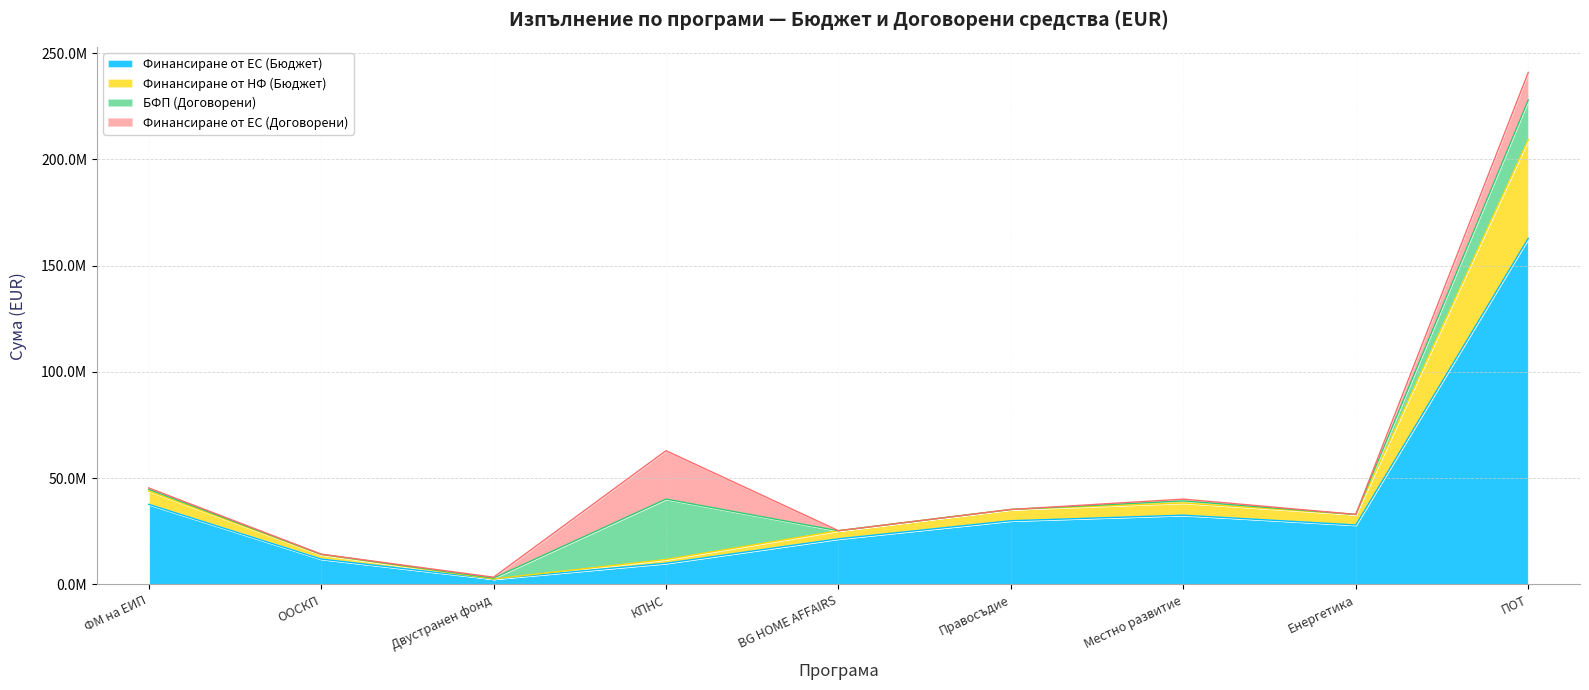

What position from the right is Двустранен фонд?

7